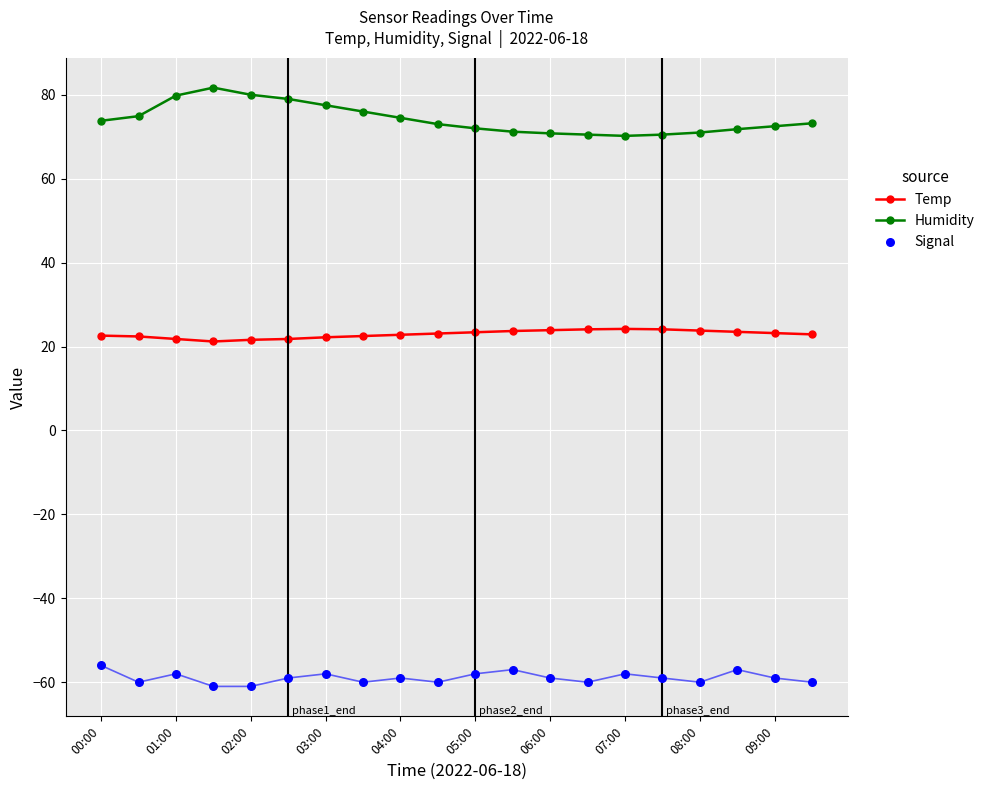

True or false: Temp and Humidity cross at least once.

False